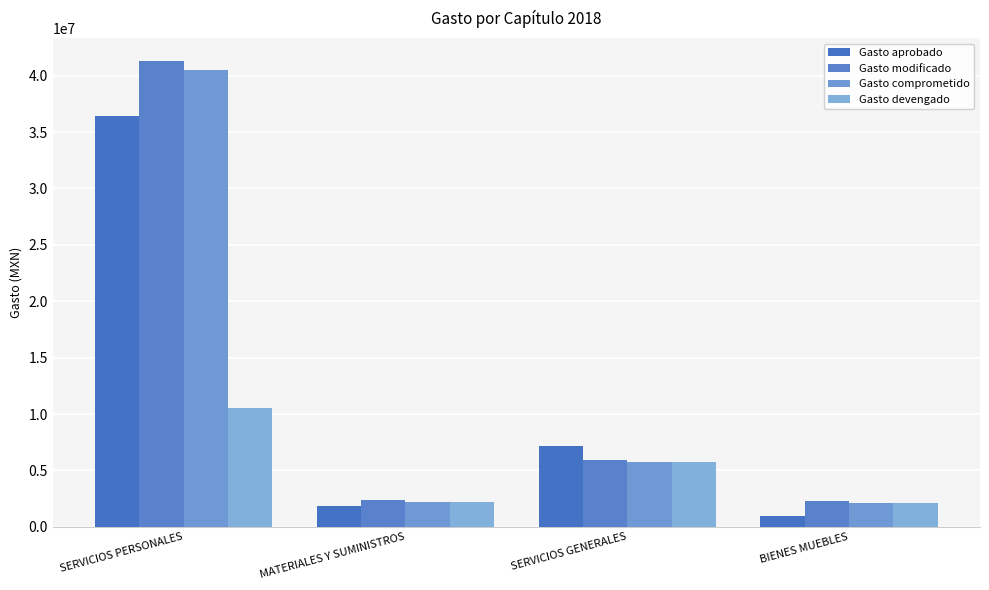

At how many categories does at least one series exceed 18062807?

1